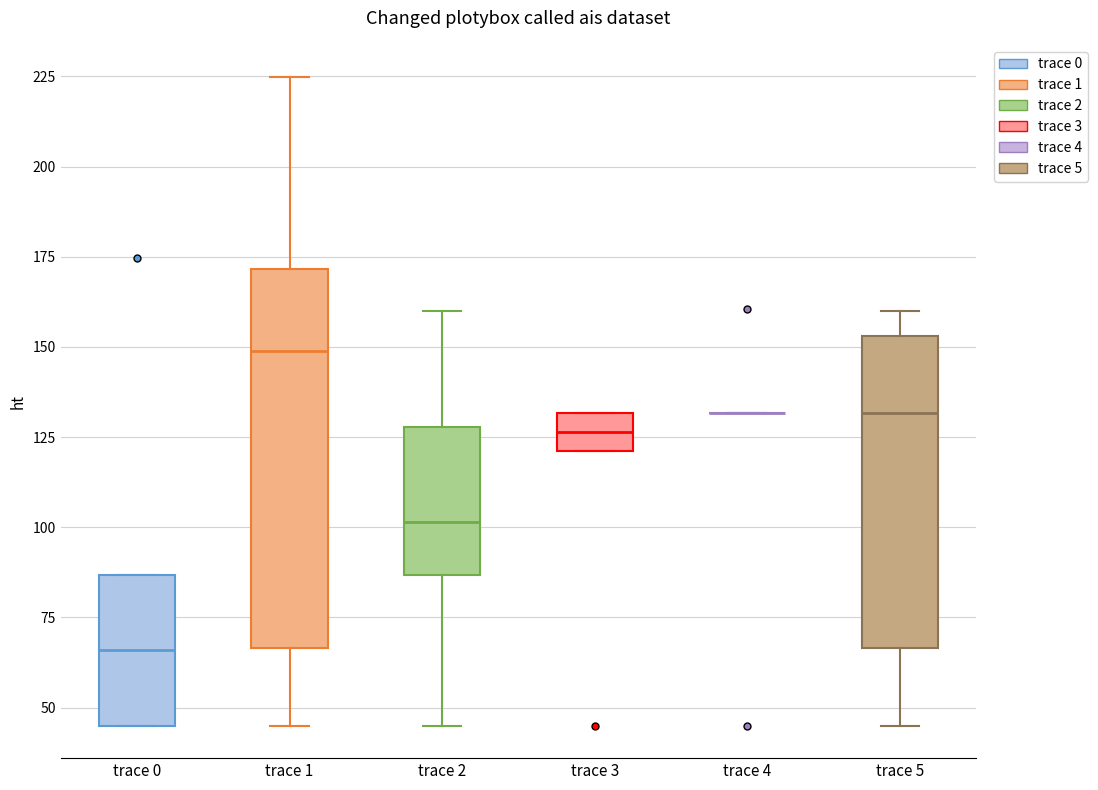

Reading left to right, read every box against the y-axis: the position of its median line, the range the box covers, and the ends of its whiskers. The values are not printed on the chart, so give them approximately, as read against the axis.

trace 0: median 65, box 45 to 85, whiskers 45 to 85
trace 1: median 150, box 65 to 170, whiskers 45 to 225
trace 2: median 100, box 85 to 130, whiskers 45 to 160
trace 3: median 125, box 120 to 130, whiskers 120 to 130
trace 4: box collapsed to a line at 130, whiskers 130 to 130
trace 5: median 130, box 65 to 155, whiskers 45 to 160